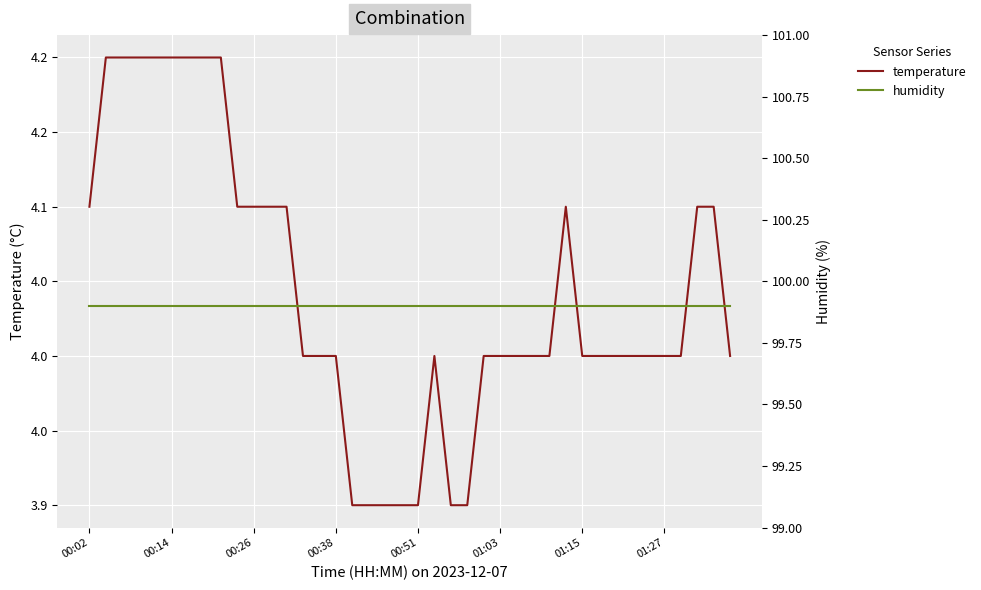

Is this an area chart (filled region under the line)?

No